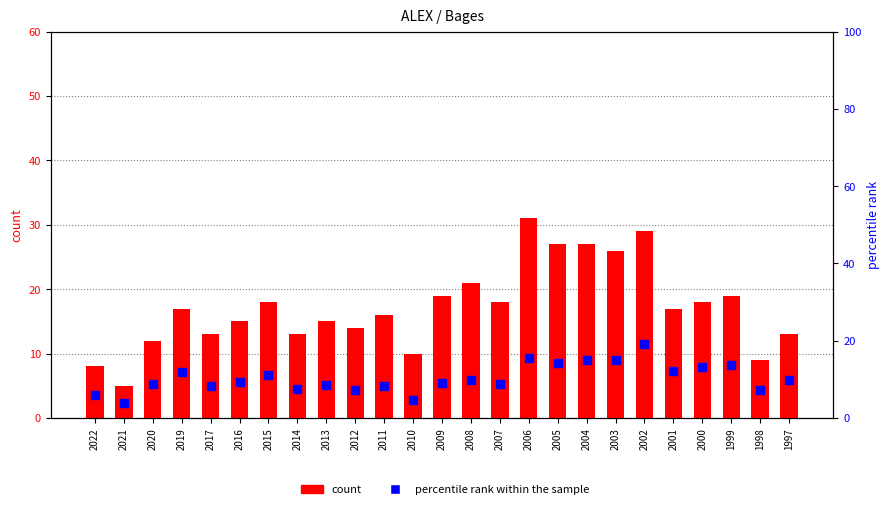

What are all the series names shown in the legend?

count, percentile rank within the sample